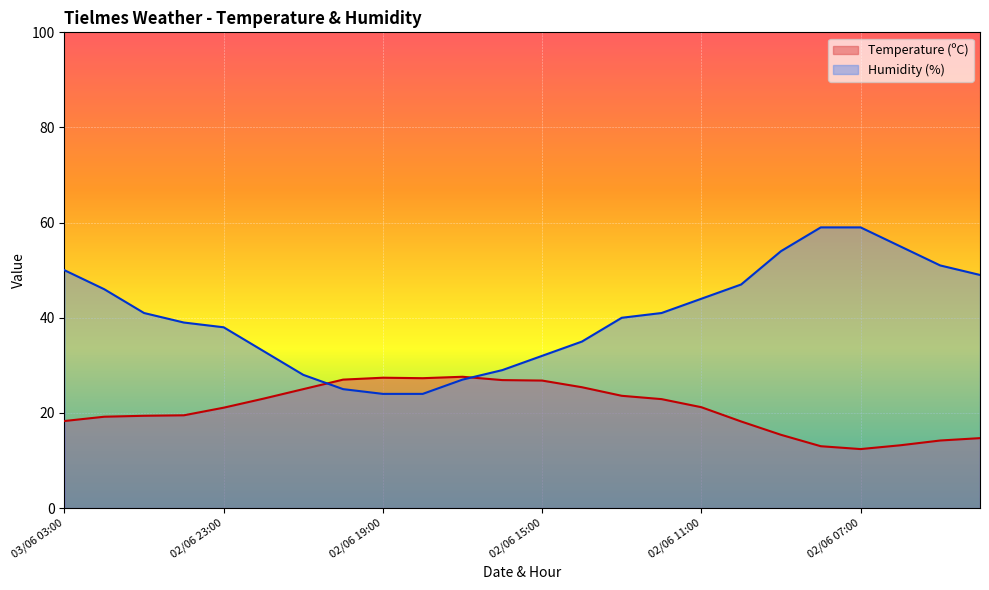

Reading left to right, what are all the values shown in this chart?

Temperature (ºC): 18.3	19.2	19.4	19.5	21.1	23.0	25.0	27.0	27.4	27.3	27.6	26.9	26.8	25.4	23.6	22.9	21.2	18.2	15.4	13.0	12.4	13.2	14.2	14.7
Humidity (%): 50.0	46.0	41.0	39.0	38.0	33.0	28.0	25.0	24.0	24.0	27.0	29.0	32.0	35.0	40.0	41.0	44.0	47.0	54.0	59.0	59.0	55.0	51.0	49.0